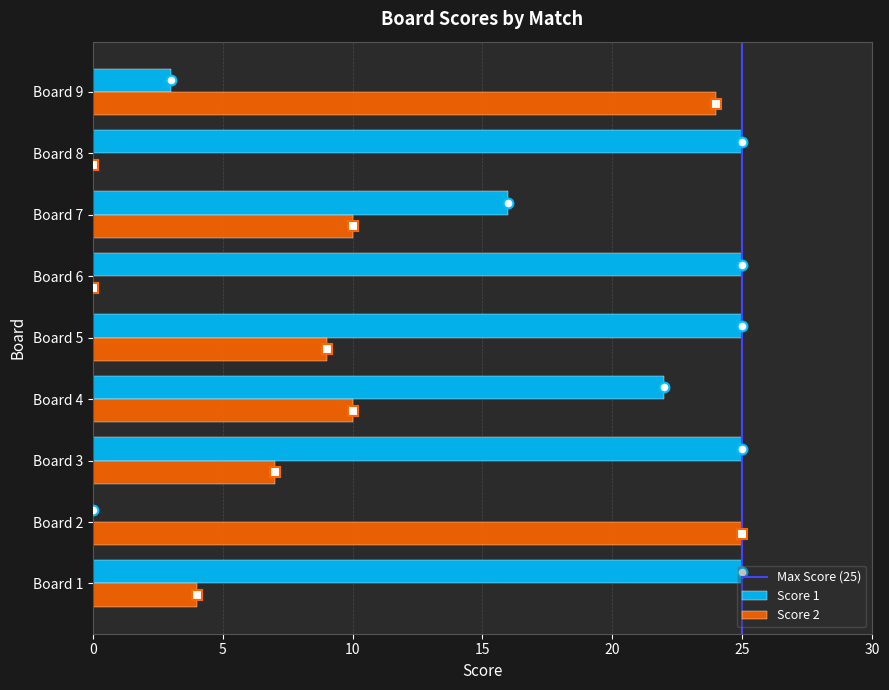

True or false: Score 2 has a value of 25 at Board 2.

True